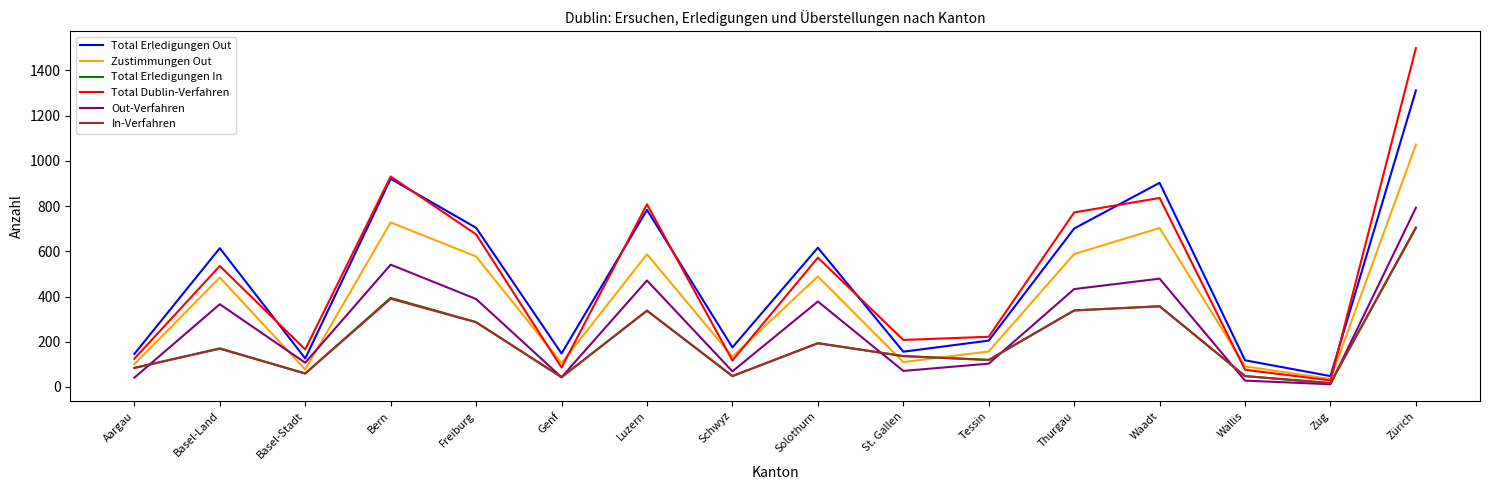

The Total Erledigungen In series shows 60 at Basel-Stadt. True or false?

True